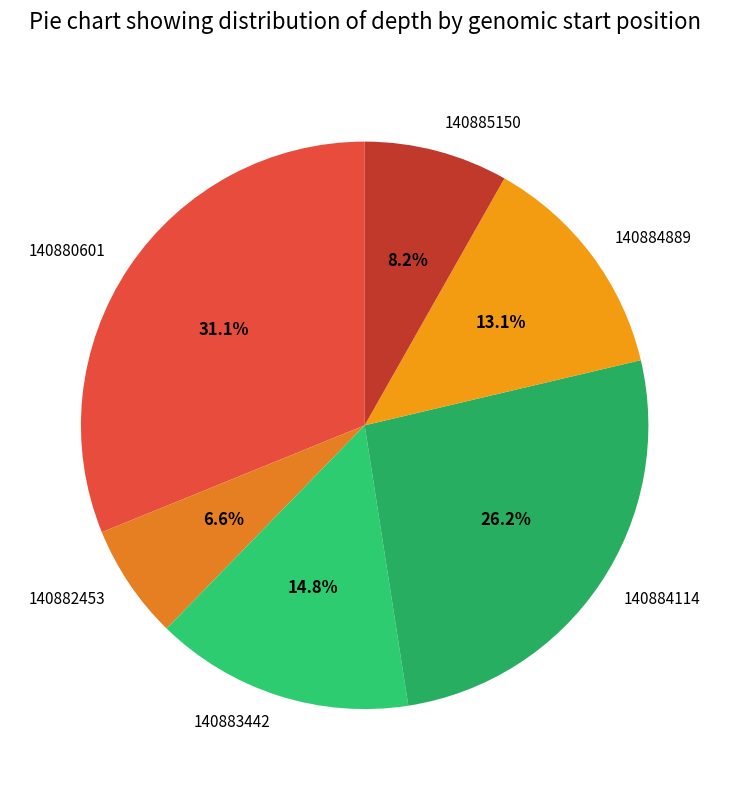

True or false: 140885150 accounts for 8% of the total.

True